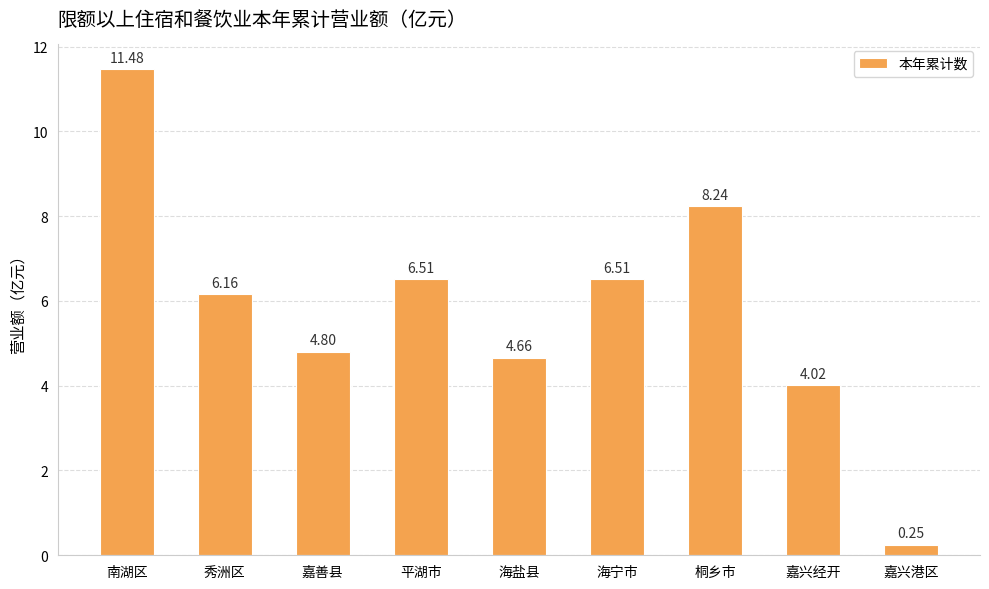

What is the sum of all values?

52.6